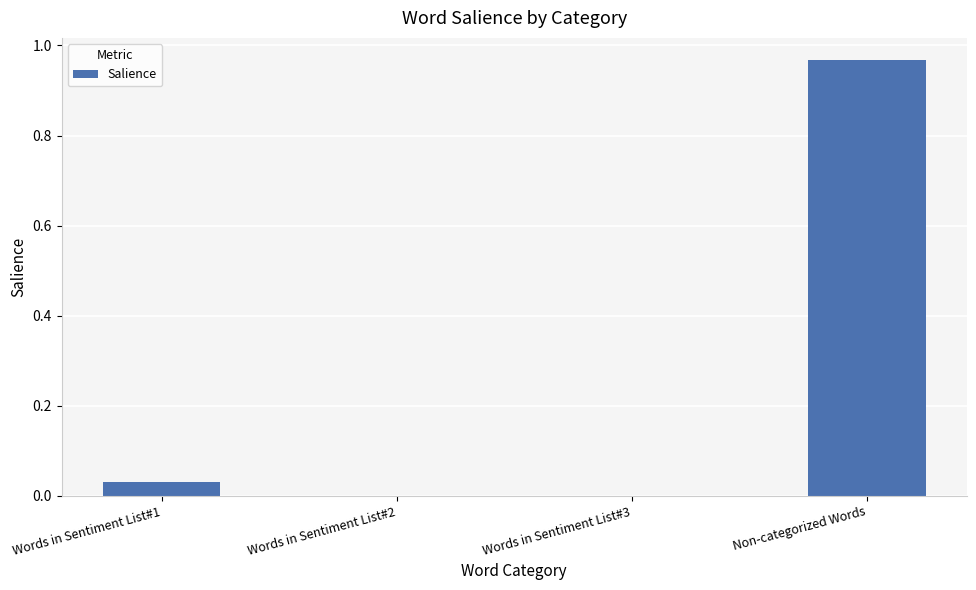

True or false: the data shows 0.7 at Non-categorized Words.

False